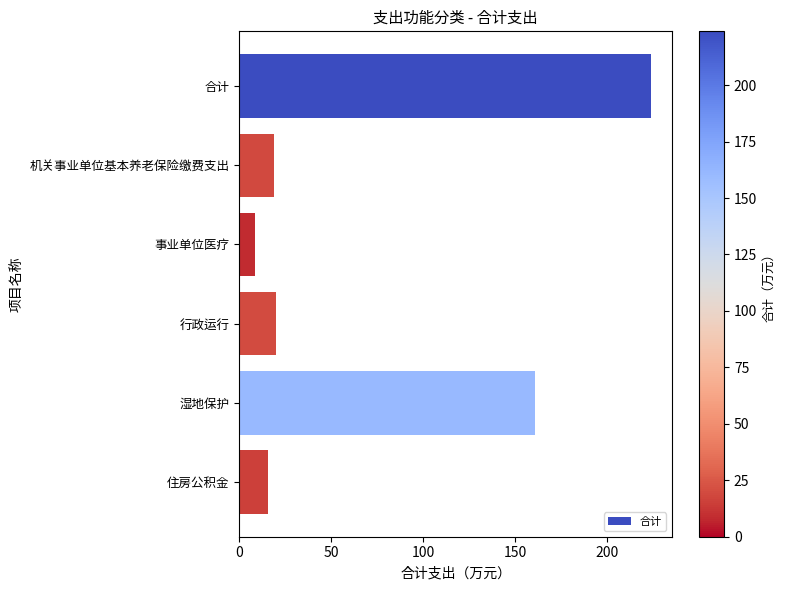

Which category has the highest value across all series?

合计